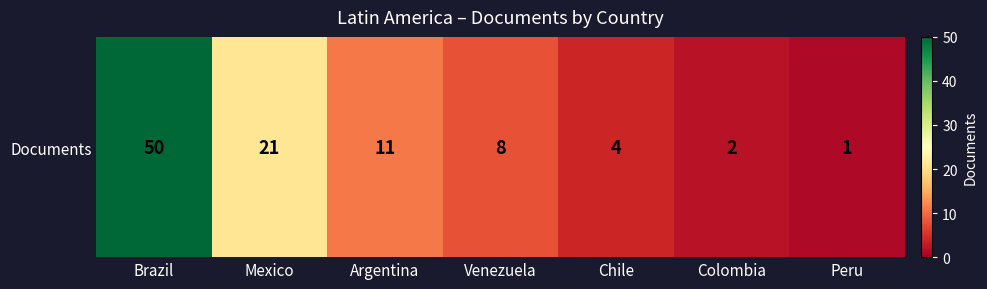

Rank the categories by value from lowest to highest.

Peru, Colombia, Chile, Venezuela, Argentina, Mexico, Brazil